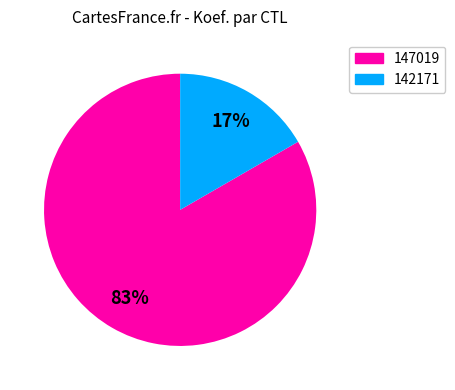

Count the number of slices in the pie.

2